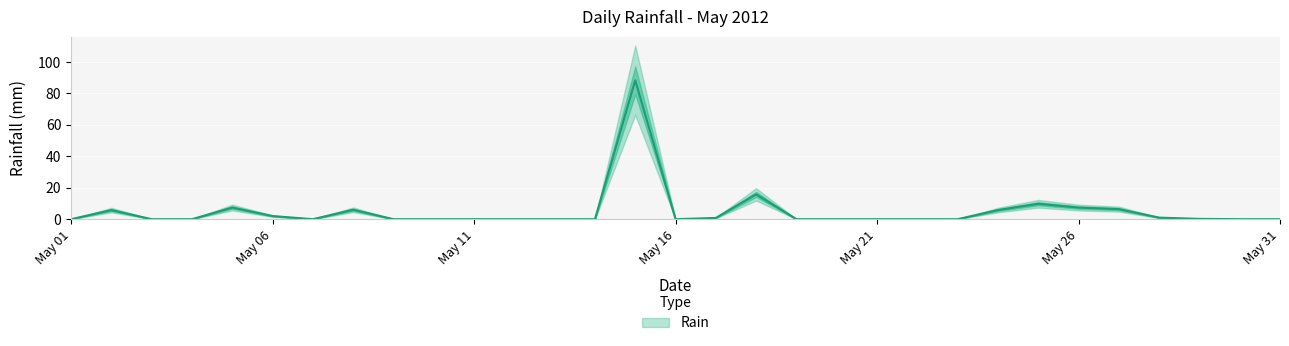

How many series are shown in this chart?

1